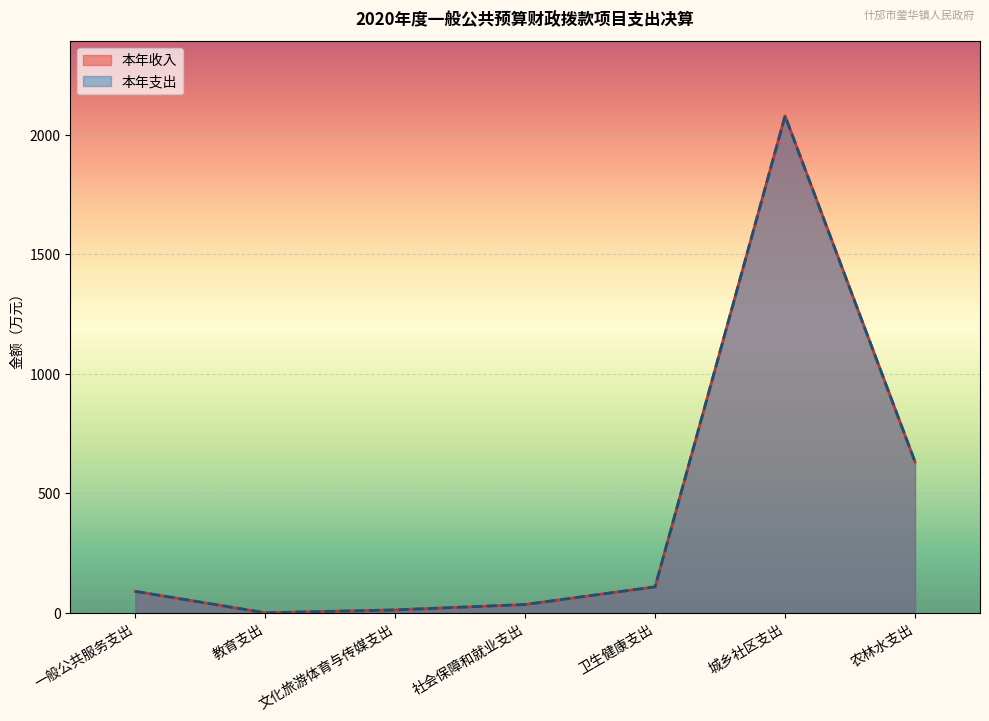

Where is 本年支出 nearest to the value 1039?

农林水支出